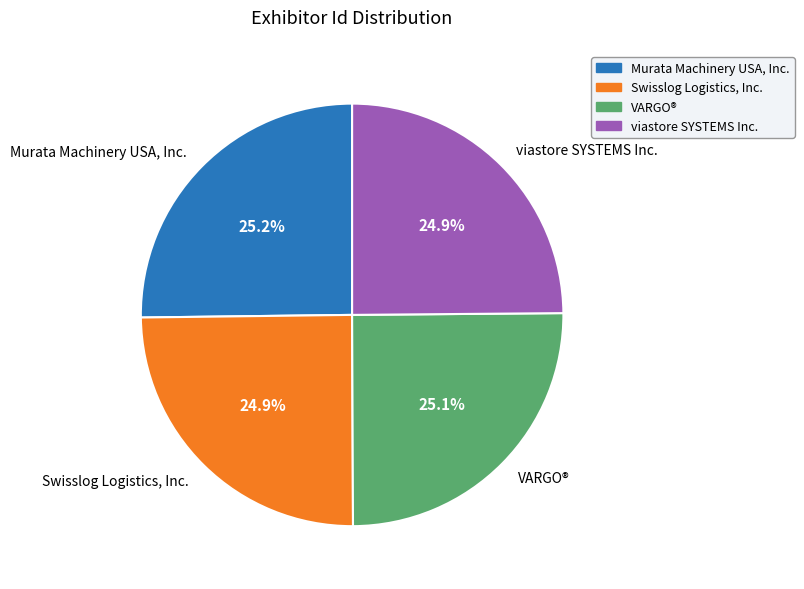

Is there a majority slice in this chart?

No